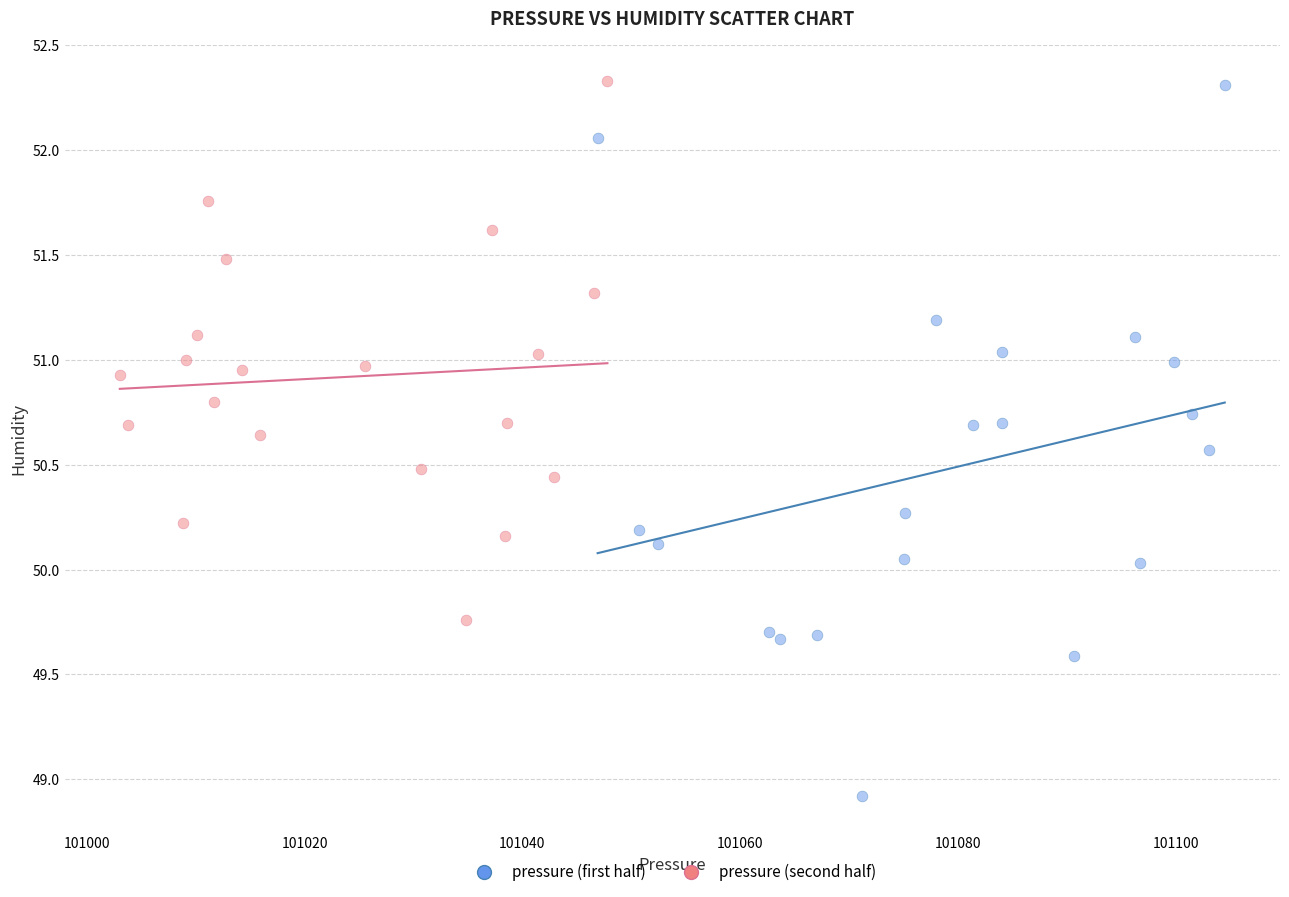

Which series contains the lowest Y value?

pressure (first half)